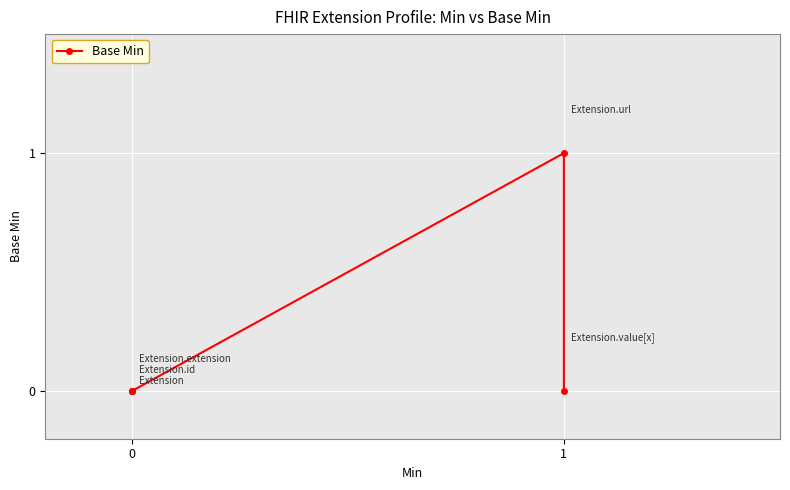

How many values exceed 0?

1